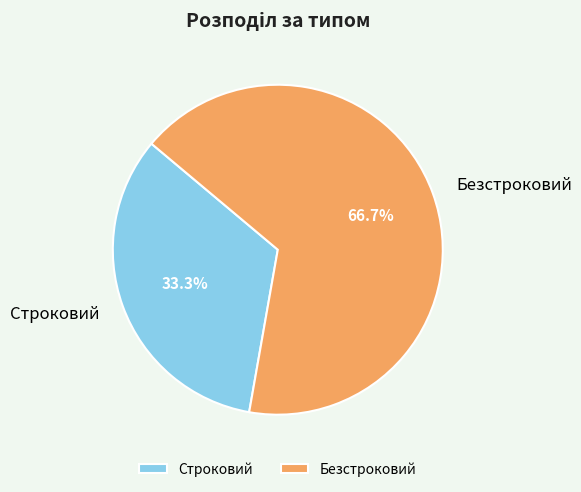

What is the majority slice?

Безстроковий